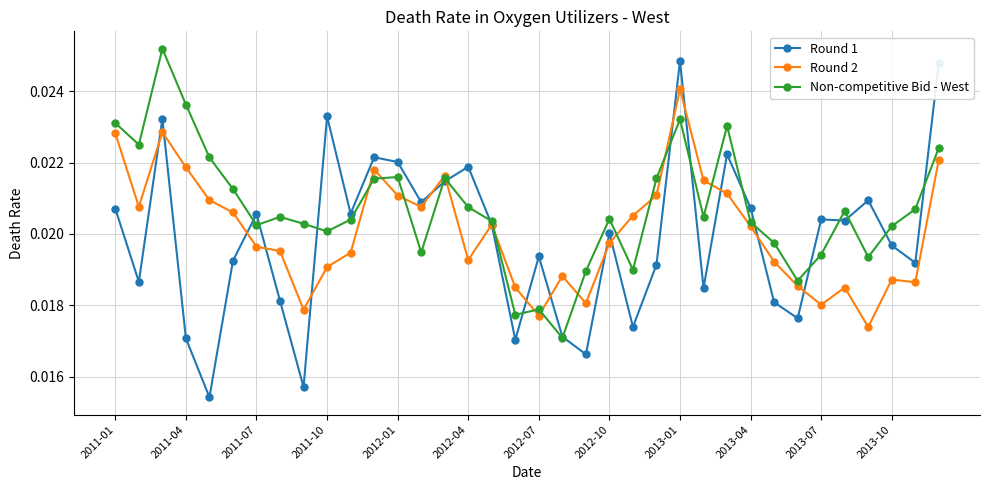

How many distinct data groups are displayed?

3